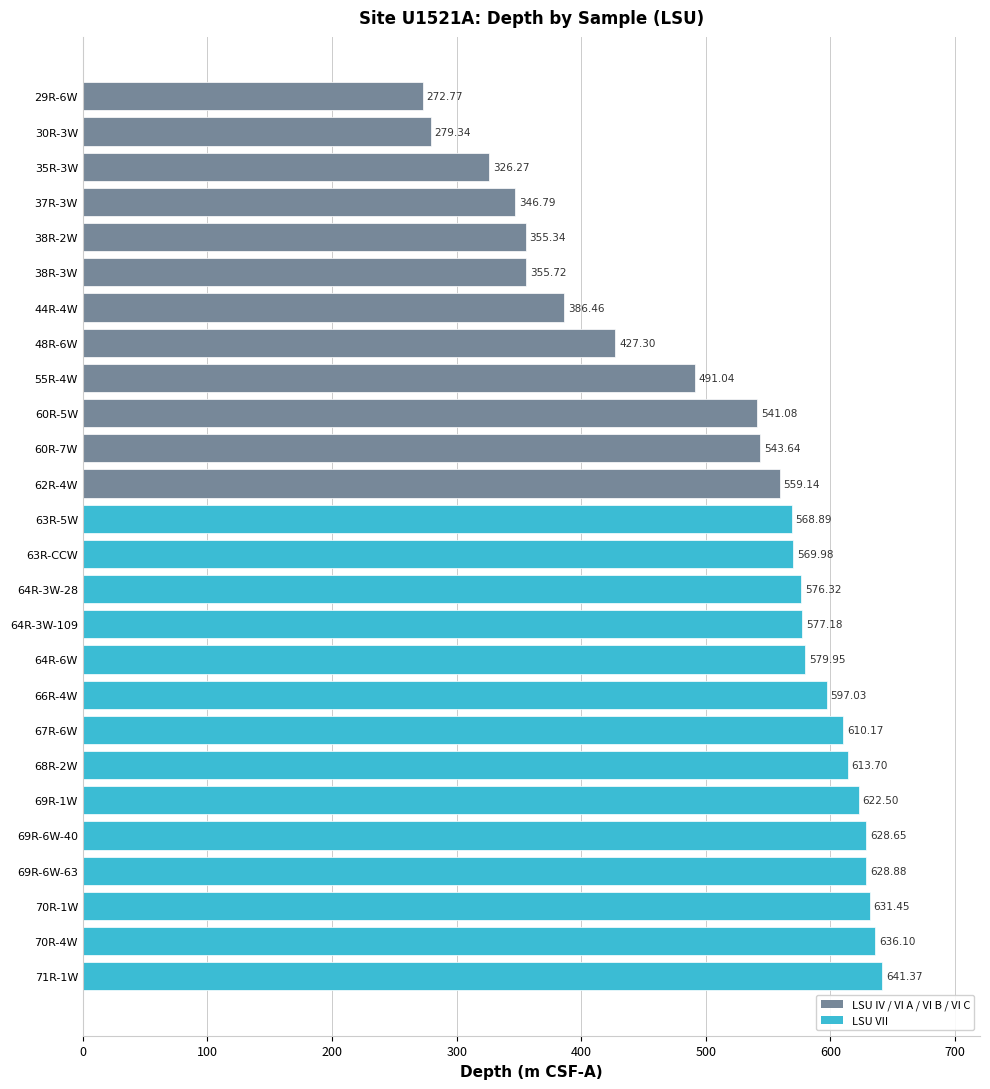

What is the difference between the maximum and minimum values?

368.6